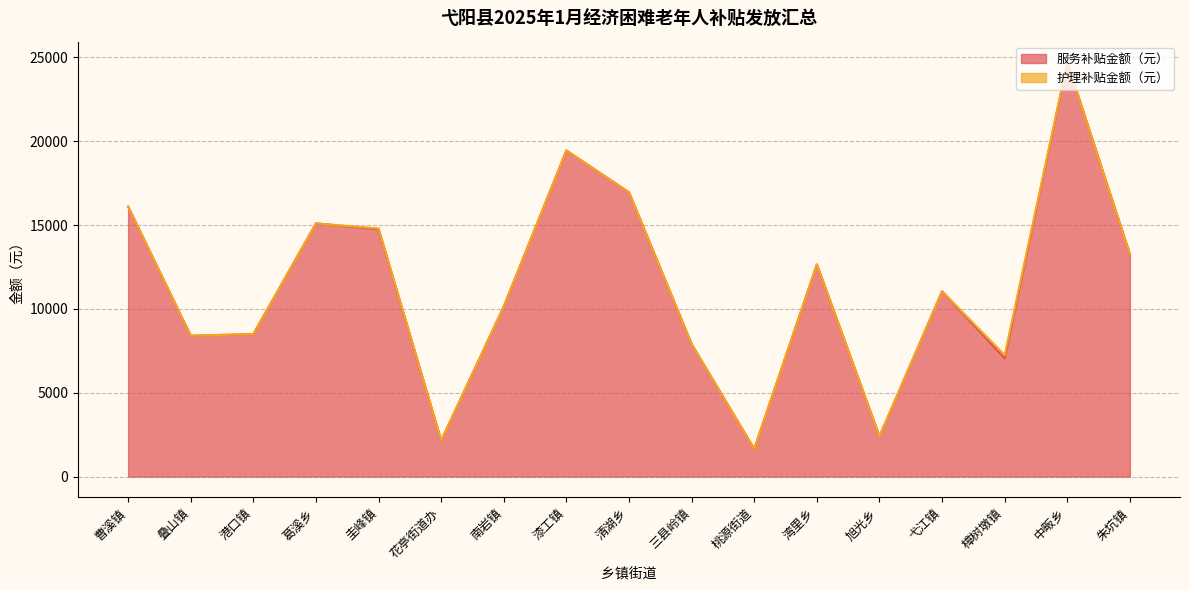

What value does the data have at 叠山镇?

8400